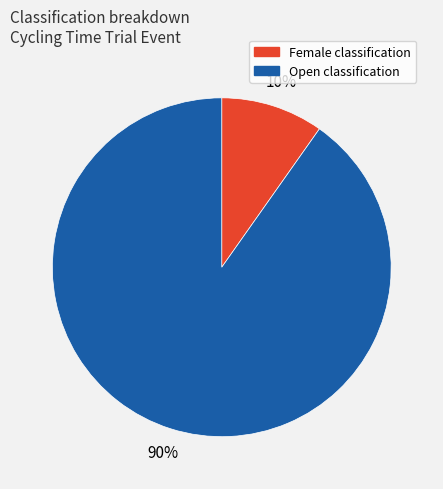

Which slice is the largest?

Open